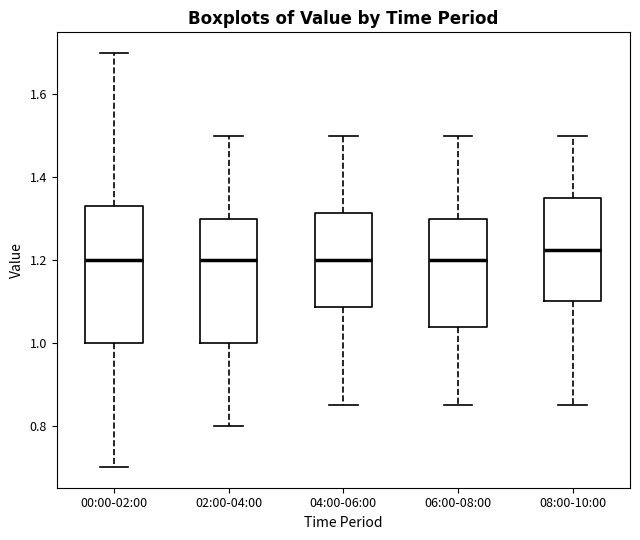

Reading left to right, transcribe this box plot: for each box, give where its median line is, the range the box spans, and where its two whiskers end, as read against the y-axis. The values are not printed on the chart, so give them approximately, as read against the axis.

00:00-02:00: median 1.20, box 1.00 to 1.34, whiskers 0.70 to 1.70
02:00-04:00: median 1.20, box 1.00 to 1.30, whiskers 0.80 to 1.50
04:00-06:00: median 1.20, box 1.08 to 1.32, whiskers 0.86 to 1.50
06:00-08:00: median 1.20, box 1.04 to 1.30, whiskers 0.86 to 1.50
08:00-10:00: median 1.22, box 1.10 to 1.36, whiskers 0.86 to 1.50